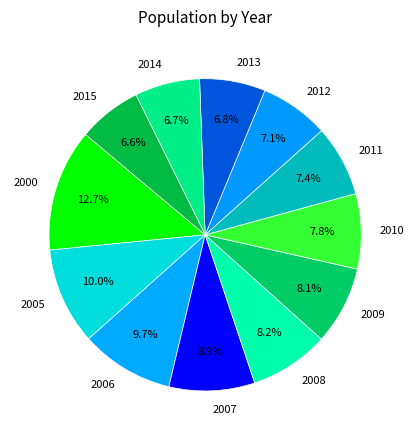

To the nearest percent, what portion does 2010 represent?

8%